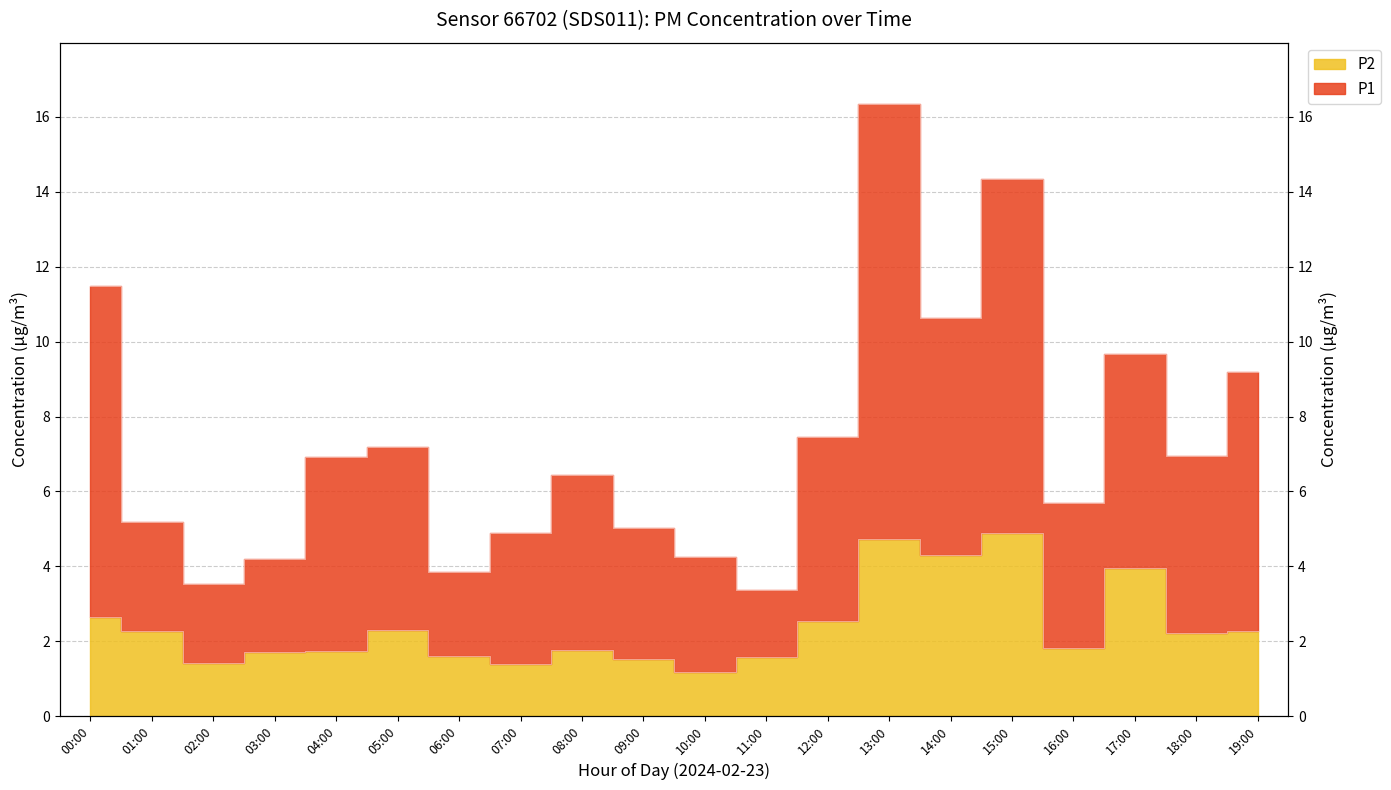

Where does the P1 series first go above 6?

00:00